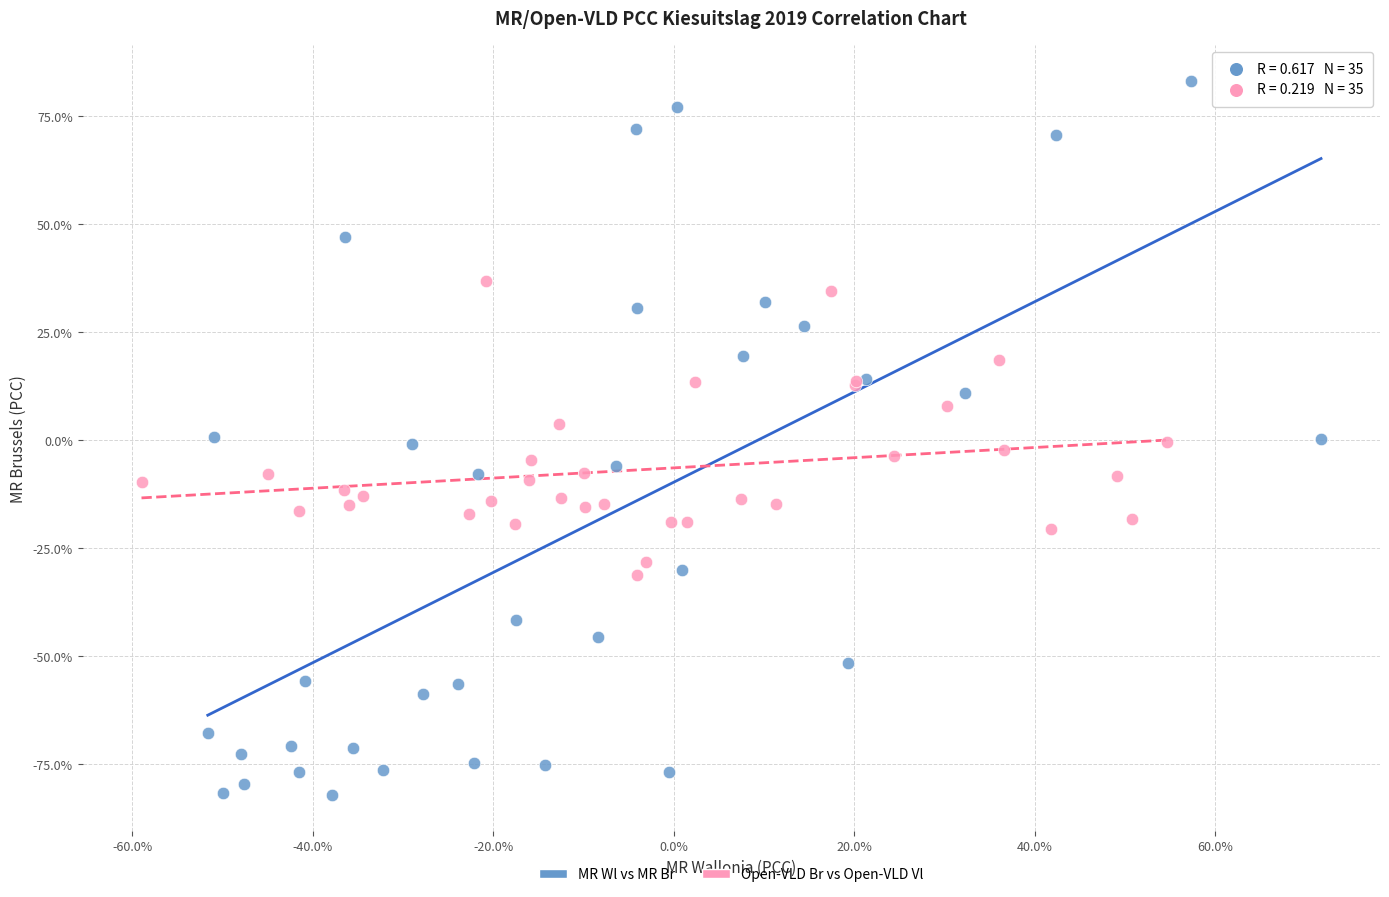

Which series has the largest Y range (max minus min)?

MR Wl vs MR Br